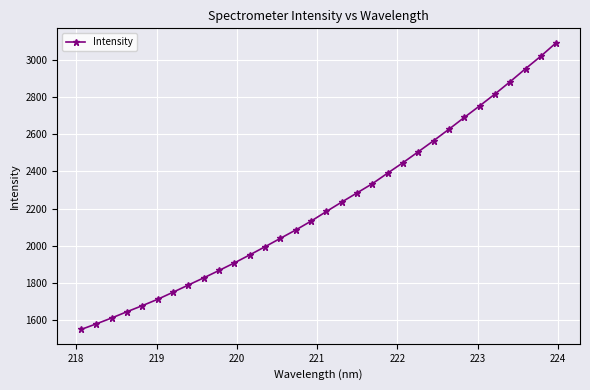

What is the maximum value shown in the chart?

3091.9